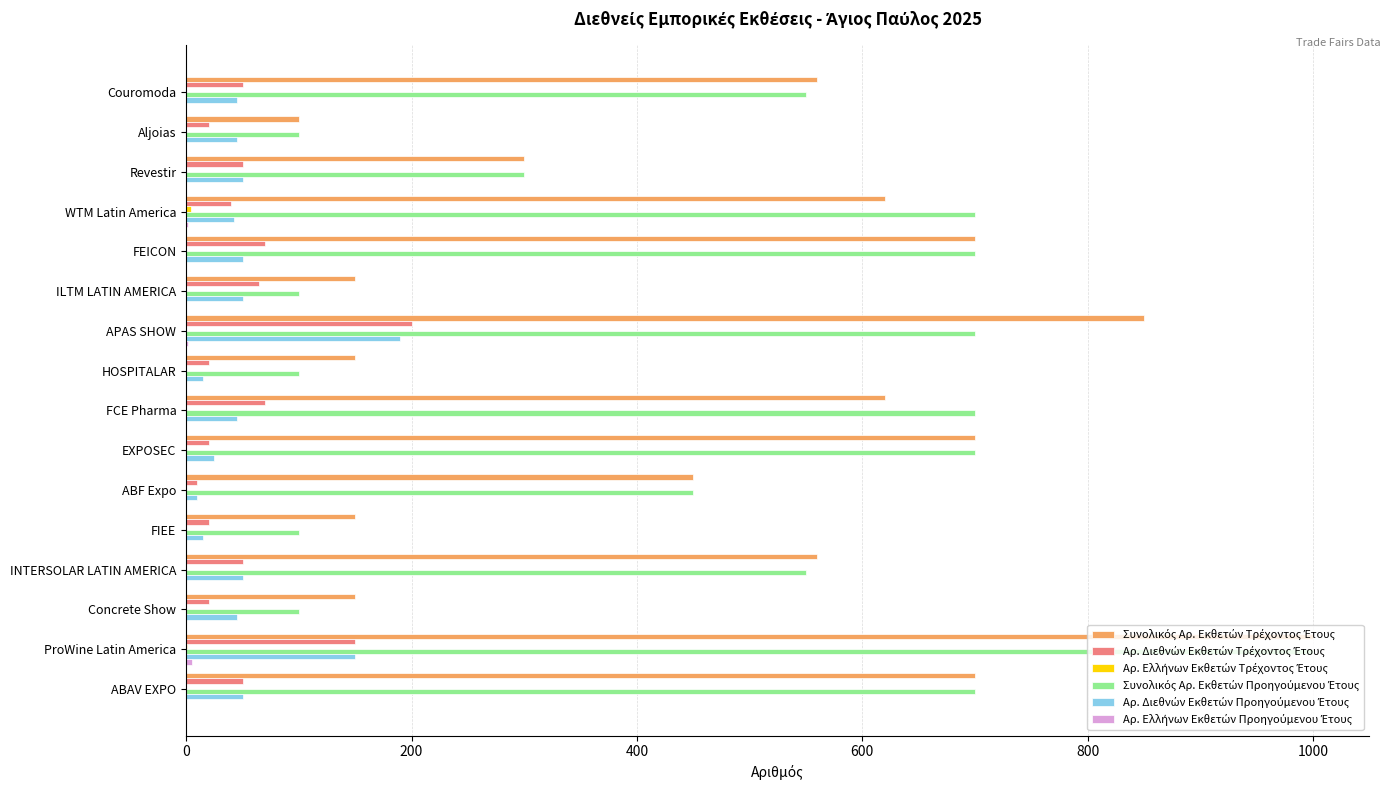

What is the total value across all series at Couromoda?

1205